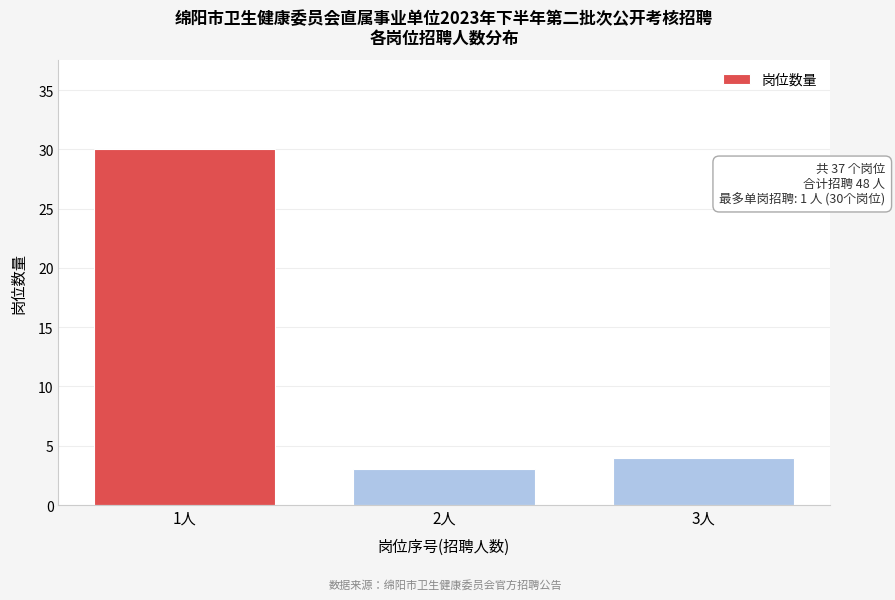

Reading left to right, transcribe all the data shown in this chart.

30	3	4